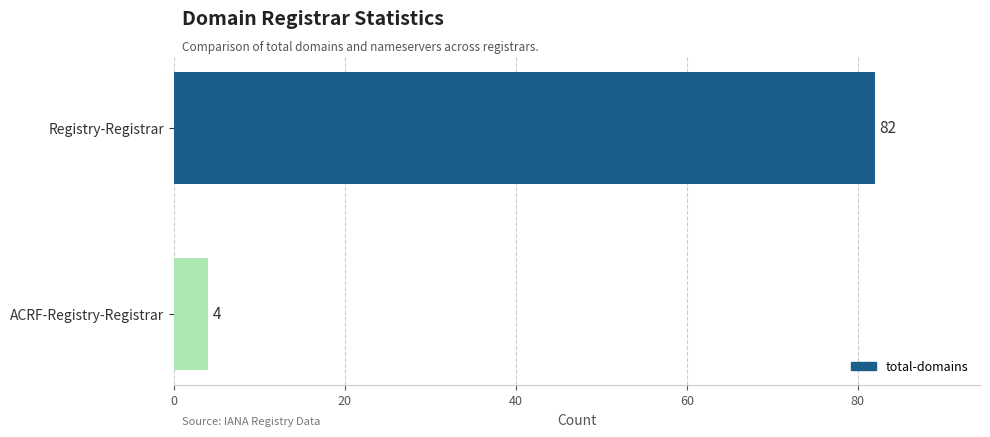

How many distinct data groups are displayed?

1